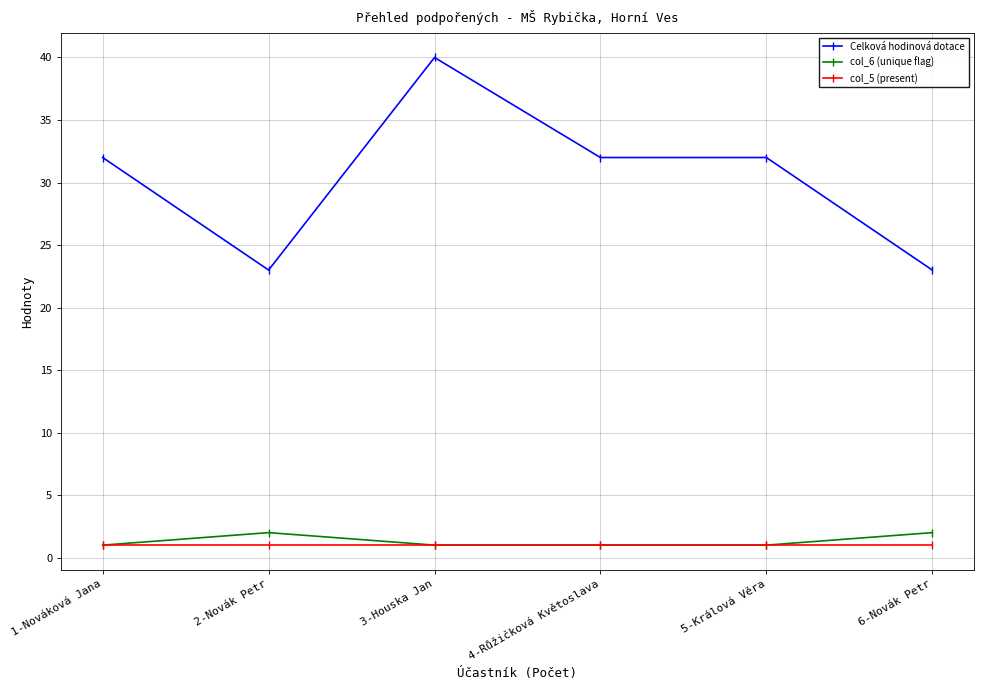

How many lines are shown in the chart?

3